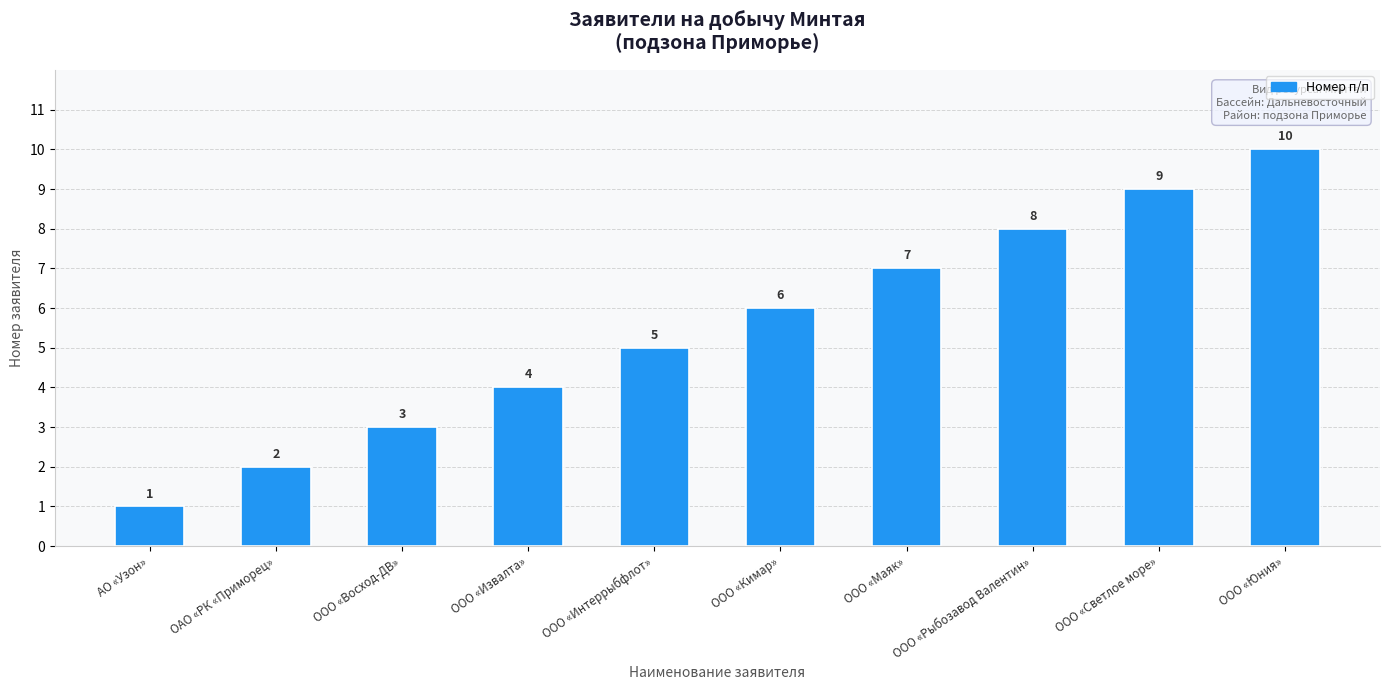

Count the number of categories in the chart.

10